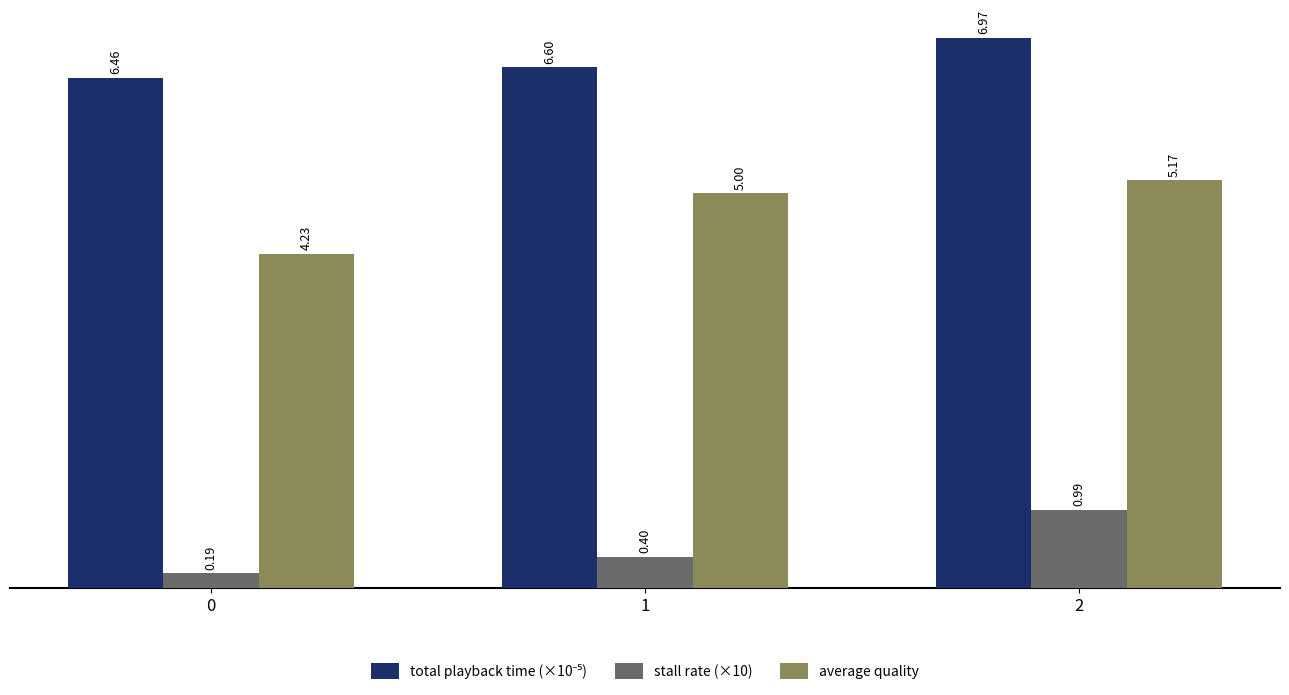

At which category is the sum across all series the highest?

2